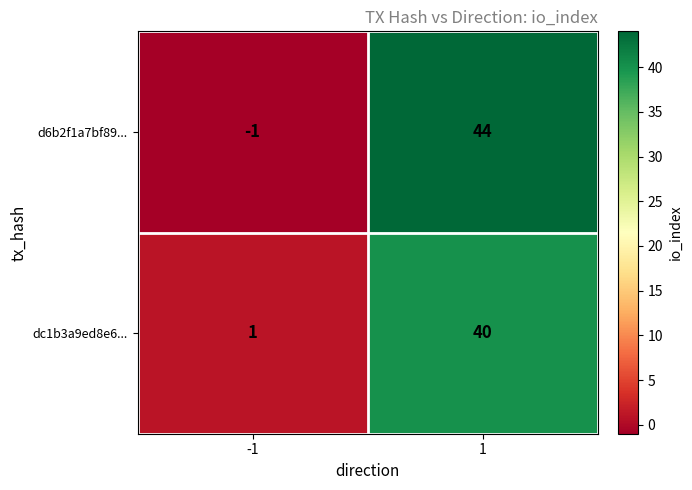

The dc1b3a9ed8e6... series shows 1 at -1. True or false?

True